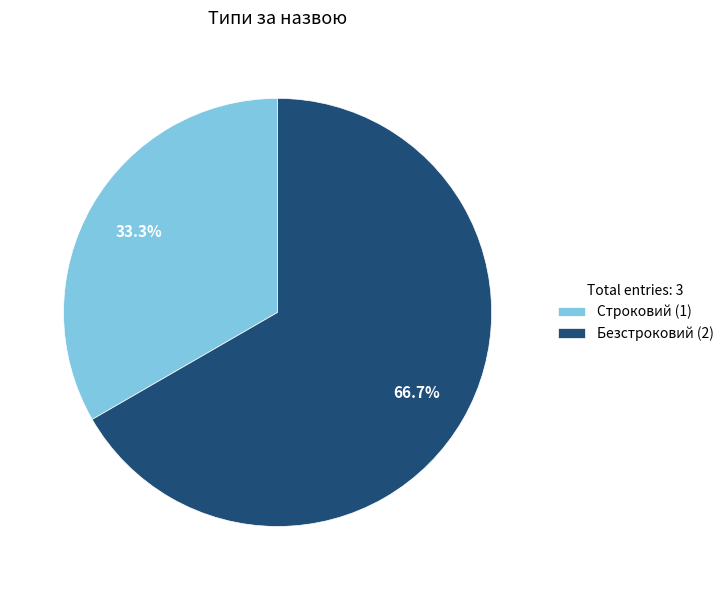

Count the number of slices in the pie.

2